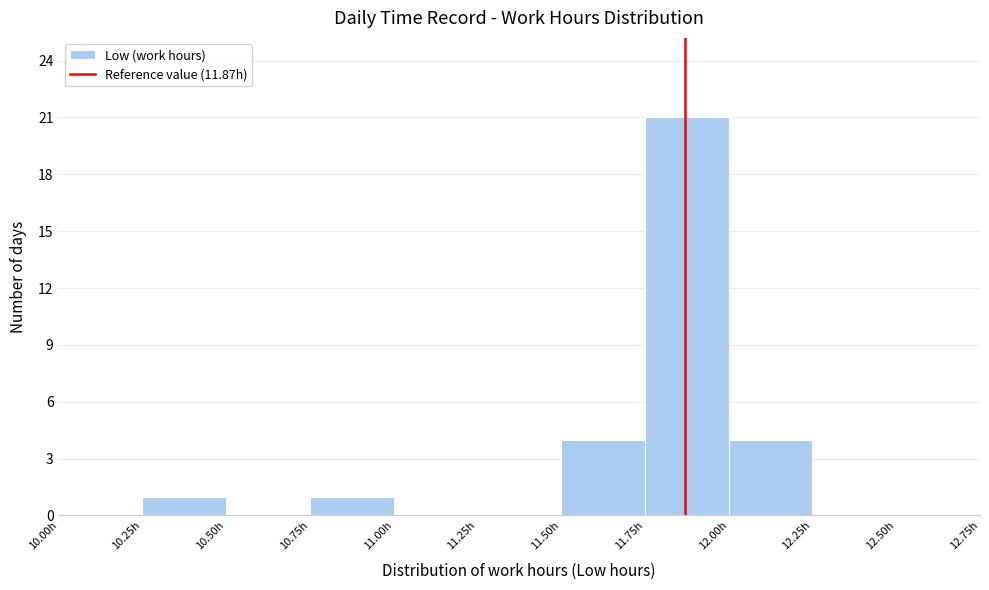

Reading left to right, list every bar in this chart as the range it spans on the x-axis followed by its height. The values are not printed on the chart, so give them approximately, as read against the axis.

10.00 to 10.25: 0
10.25 to 10.50: 1
10.50 to 10.75: 0
10.75 to 11.00: 1
11.00 to 11.25: 0
11.25 to 11.50: 0
11.50 to 11.75: 4
11.75 to 12.00: 21
12.00 to 12.25: 4
12.25 to 12.50: 0
12.50 to 12.75: 0